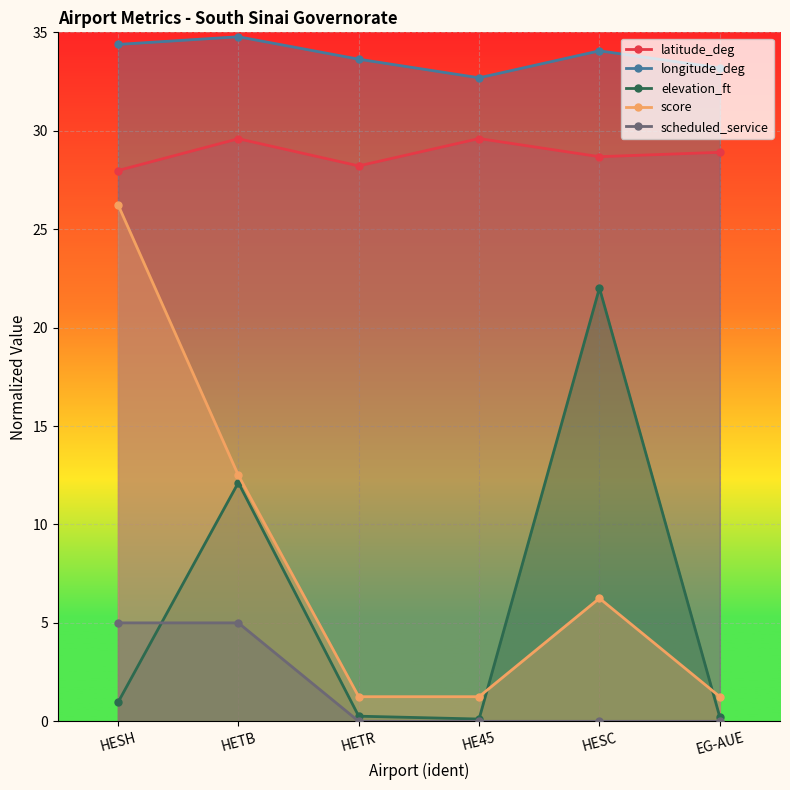

Where is the first local maximum for elevation_ft?

HETB